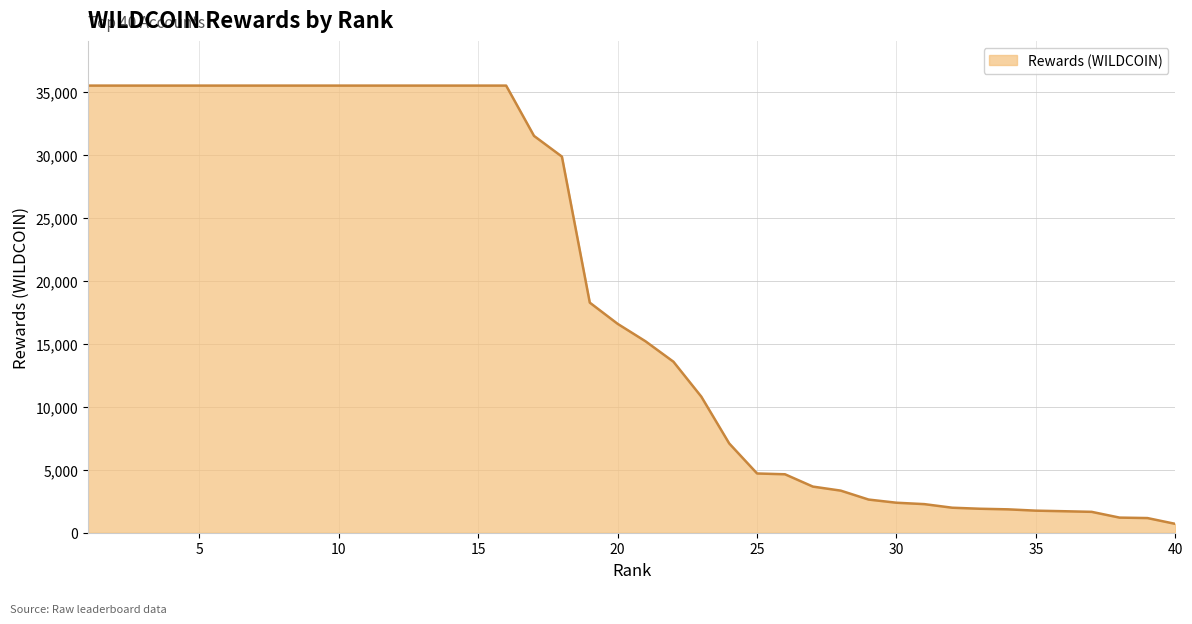

What is the greatest value displayed?

35511.0